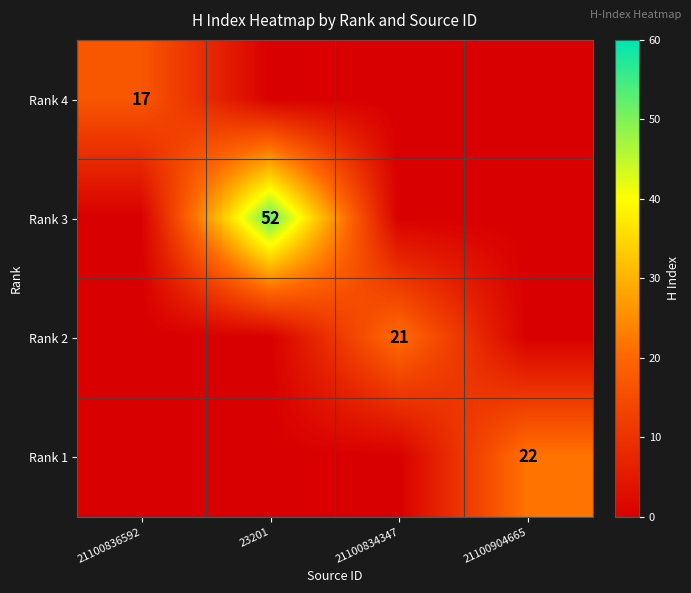

Is it true that Rank 3 equals 16 at 23201?

False